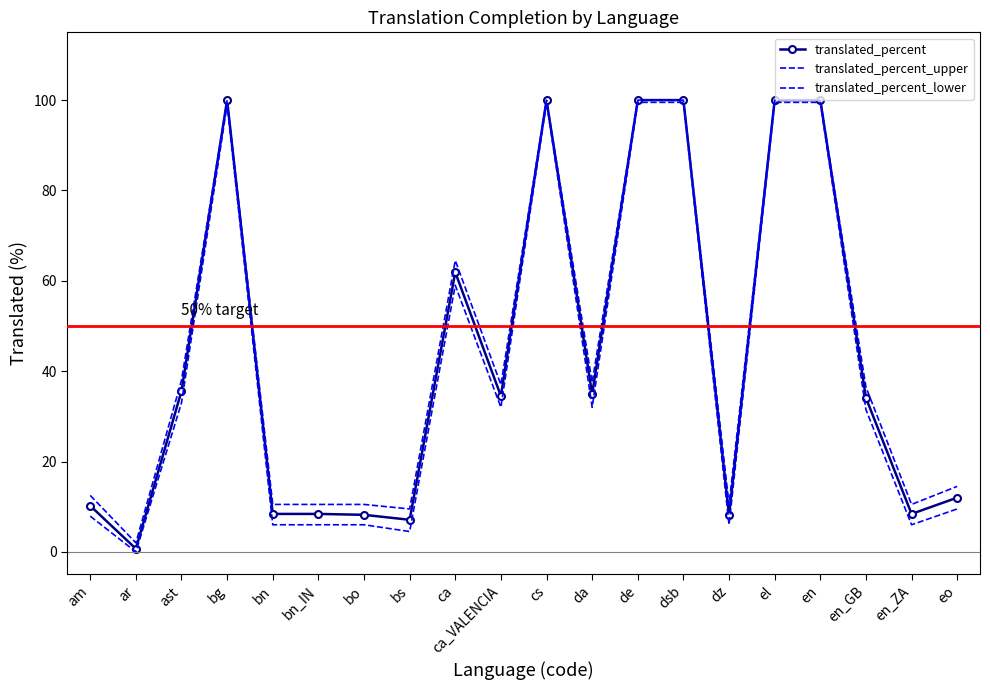

In translated_percent, how many points are lower than both neighbors (excluding endpoints)?

6